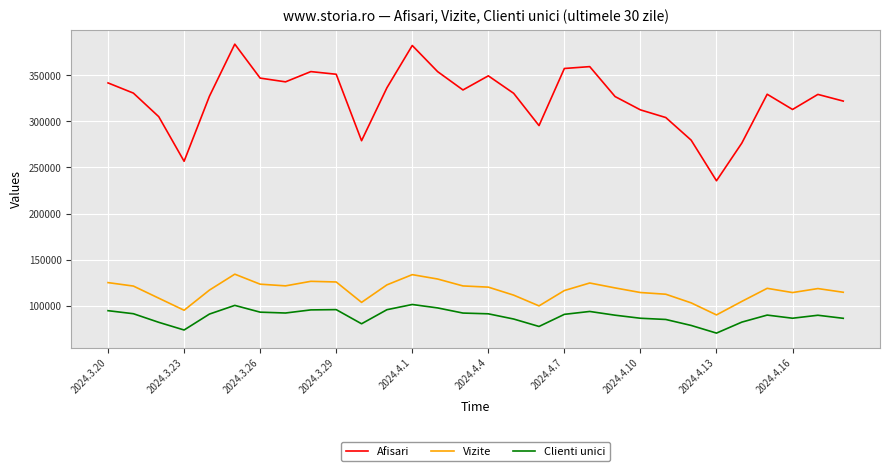

What is the minimum value shown in the chart?

70365